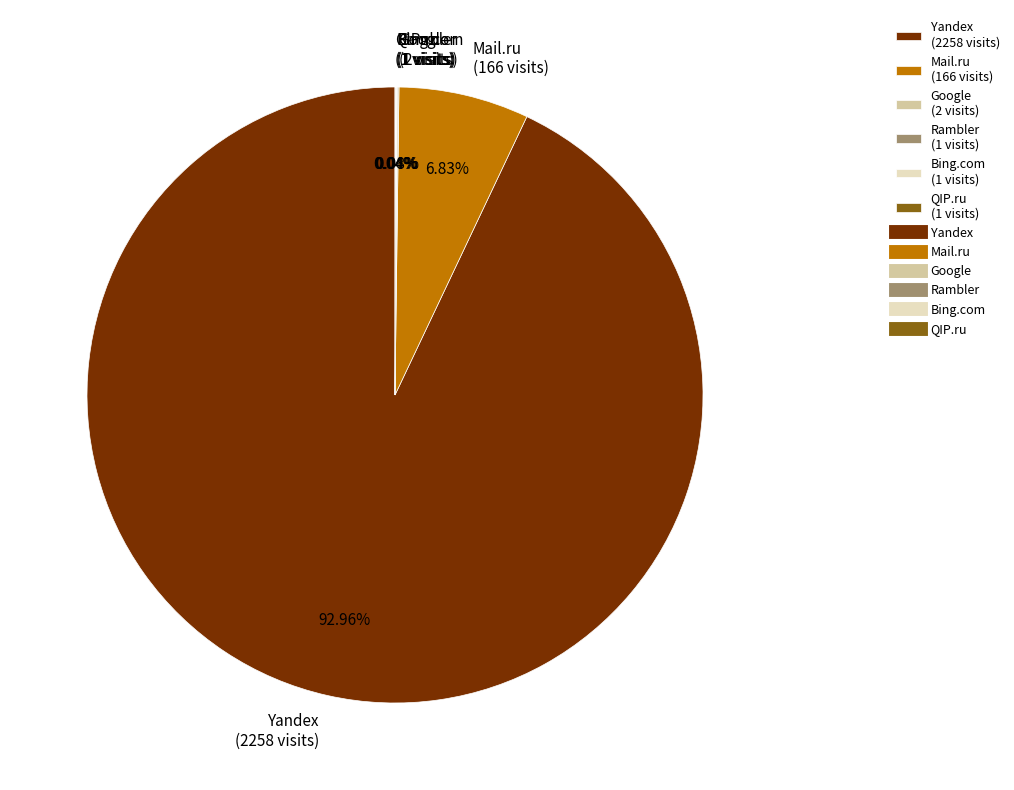

Is there a majority slice in this chart?

Yes